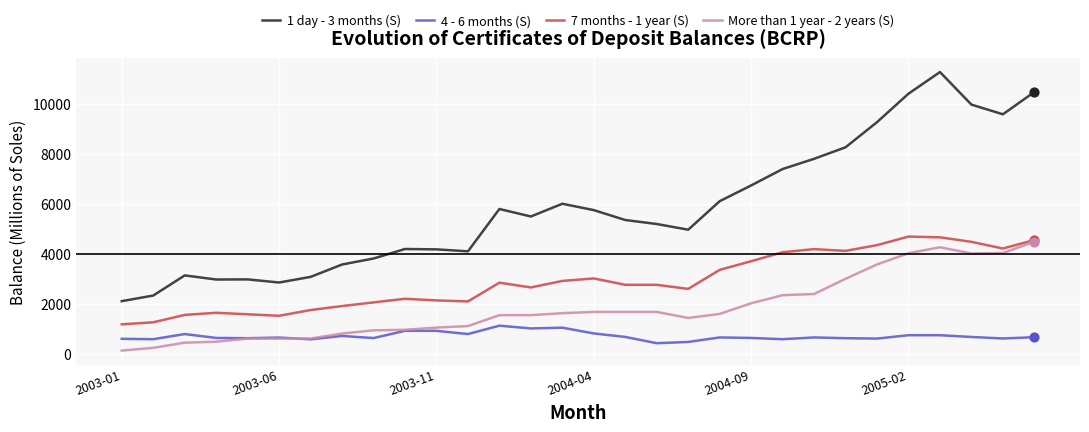

Which series has the largest total across all categories?

1 day - 3 months (S)